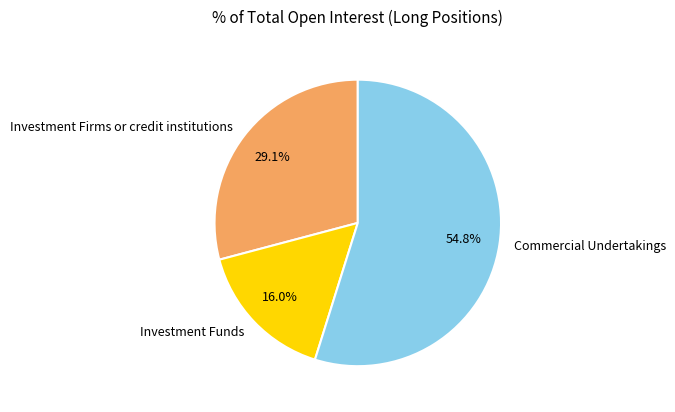

What percentage is the Commercial Undertakings slice, to the nearest percent?

55%